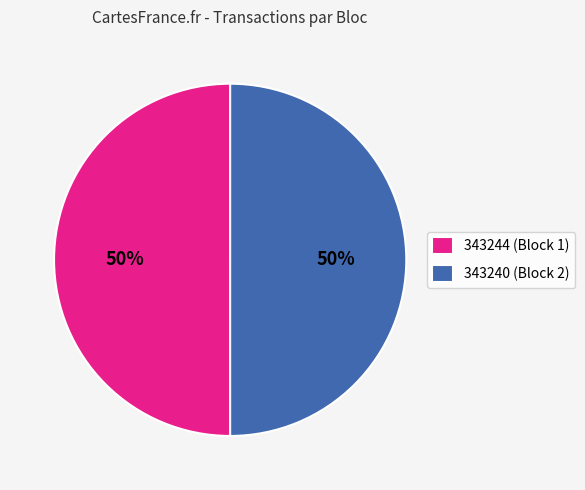

To the nearest percent, what percentage of the pie is 343240?

50%